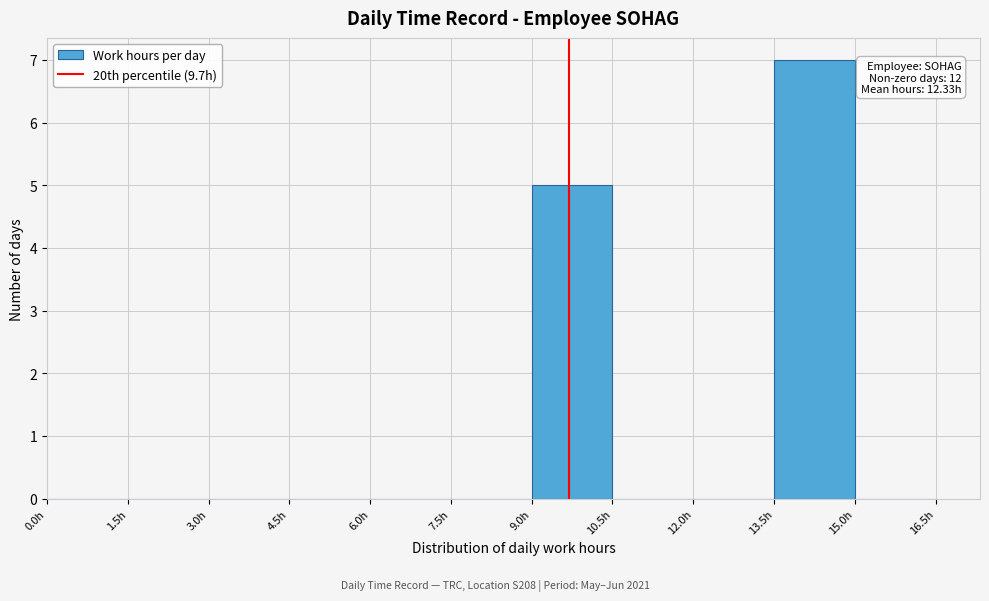

Over which range of the x-axis is the bar tallest?

13.5 to 15.0